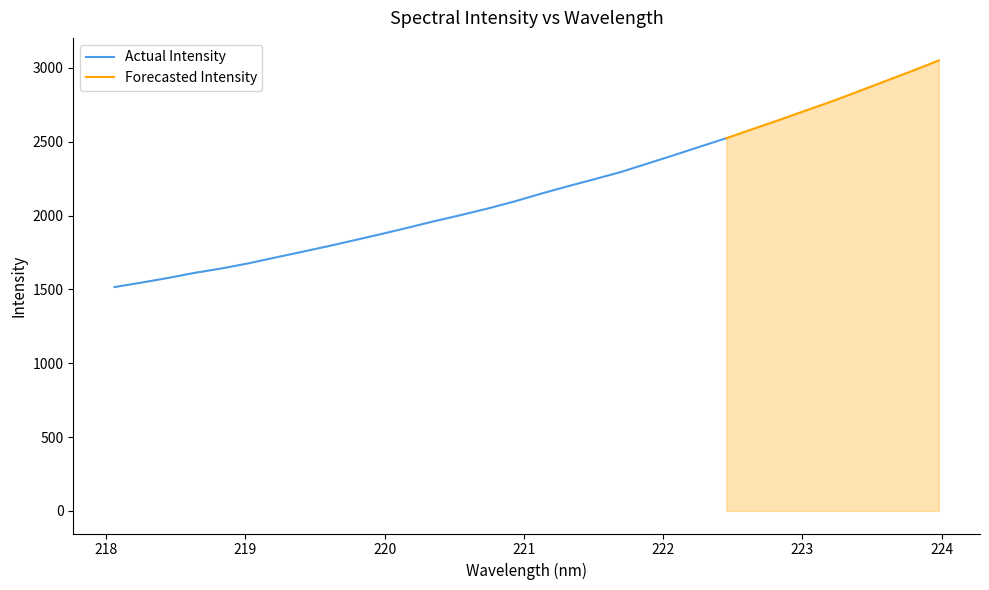

List the labels in order of value, smallest first.

218.0596, 218.2508, 218.442, 218.6332, 218.8244, 219.0156, 219.2067, 219.3979, 219.589, 219.7801, 219.9712, 220.1623, 220.3533, 220.5444, 220.7354, 220.9264, 221.1174, 221.3083, 221.4993, 221.6902, 221.8812, 222.0721, 222.263, 222.4538, 222.6447, 222.8355, 223.0264, 223.2172, 223.408, 223.5987, 223.7895, 223.9802